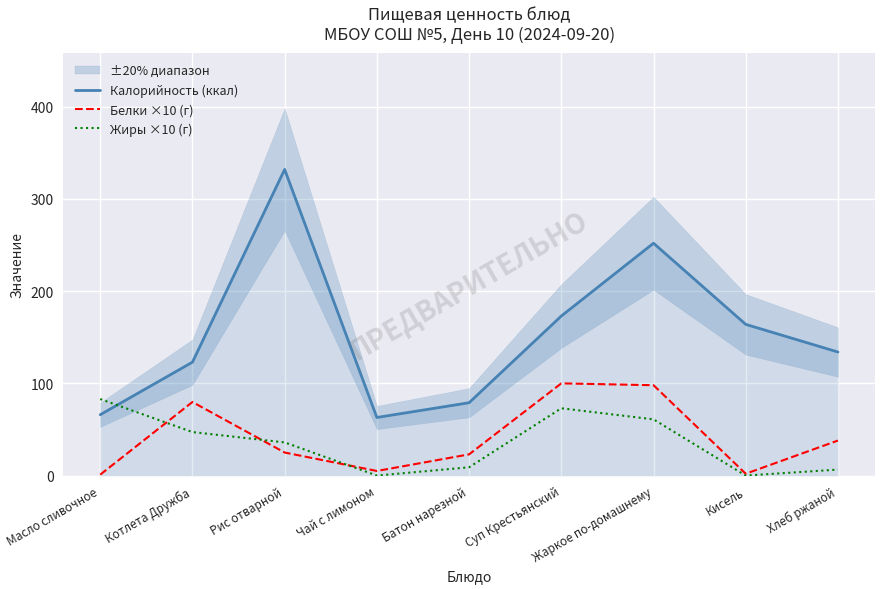

At which label does Жиры ×10 (г) first exceed 36?

Масло сливочное